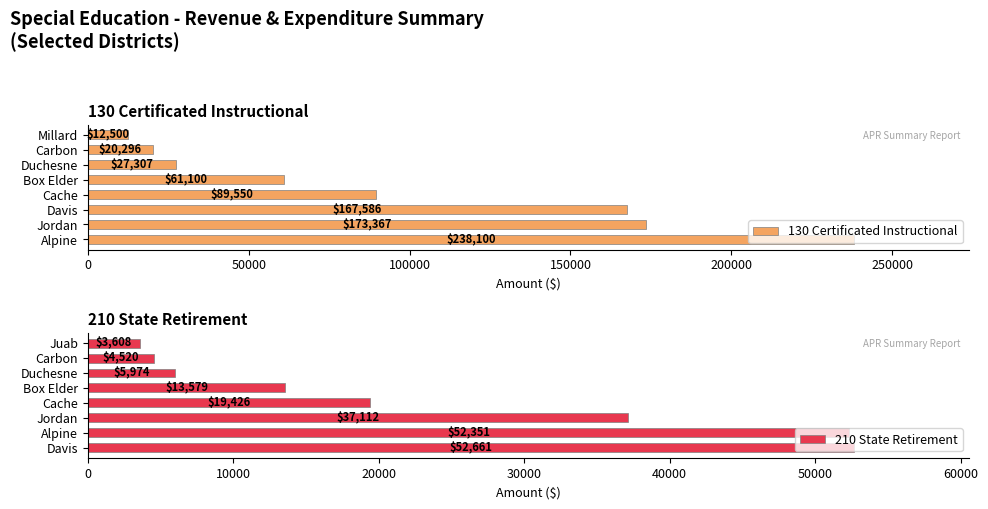

What is the difference between the maximum and minimum values in the 130 Certificated Instructional series?

225600.0